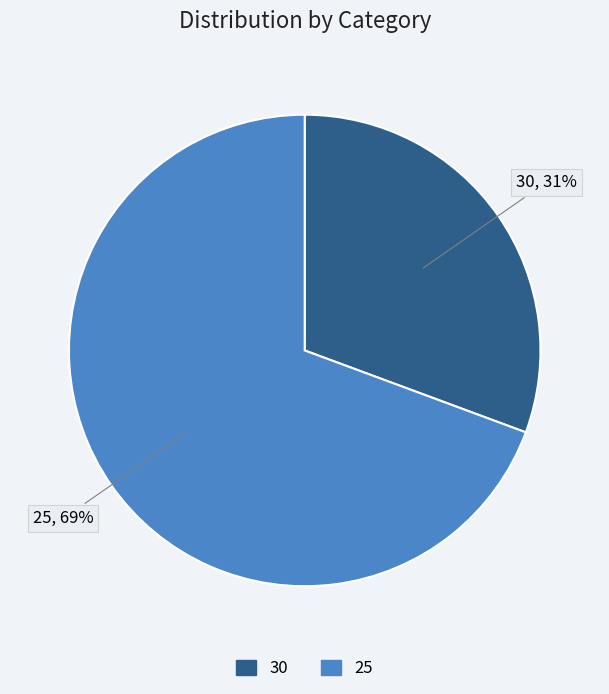

Is the sum of 30 and 25 greater than half?

Yes